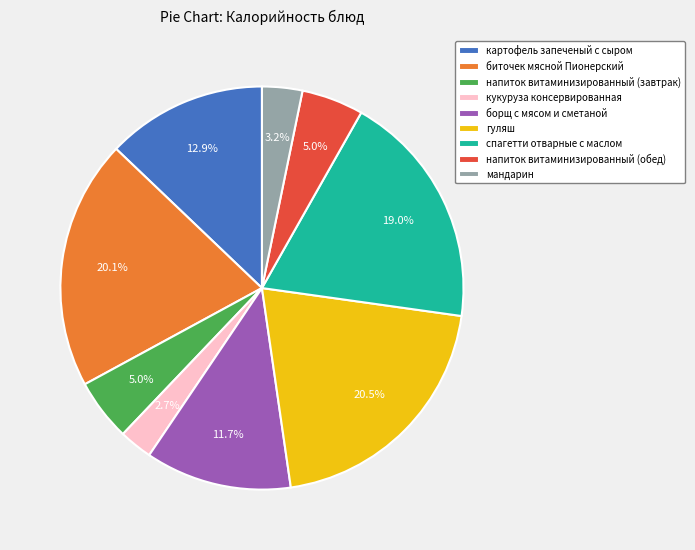

What percentage is NOT represented by кукуруза консервированная?

97.3%